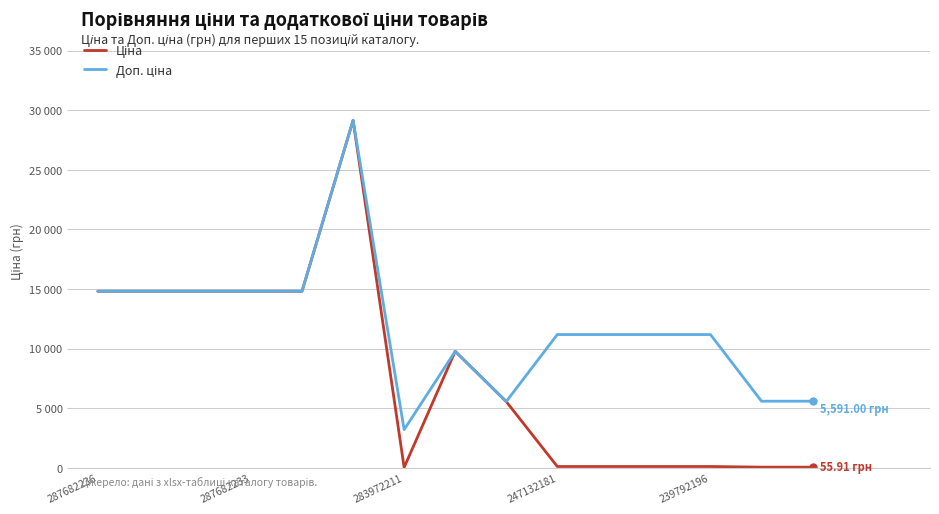

Where does the Доп. ціна series first go above 11182?

287682236